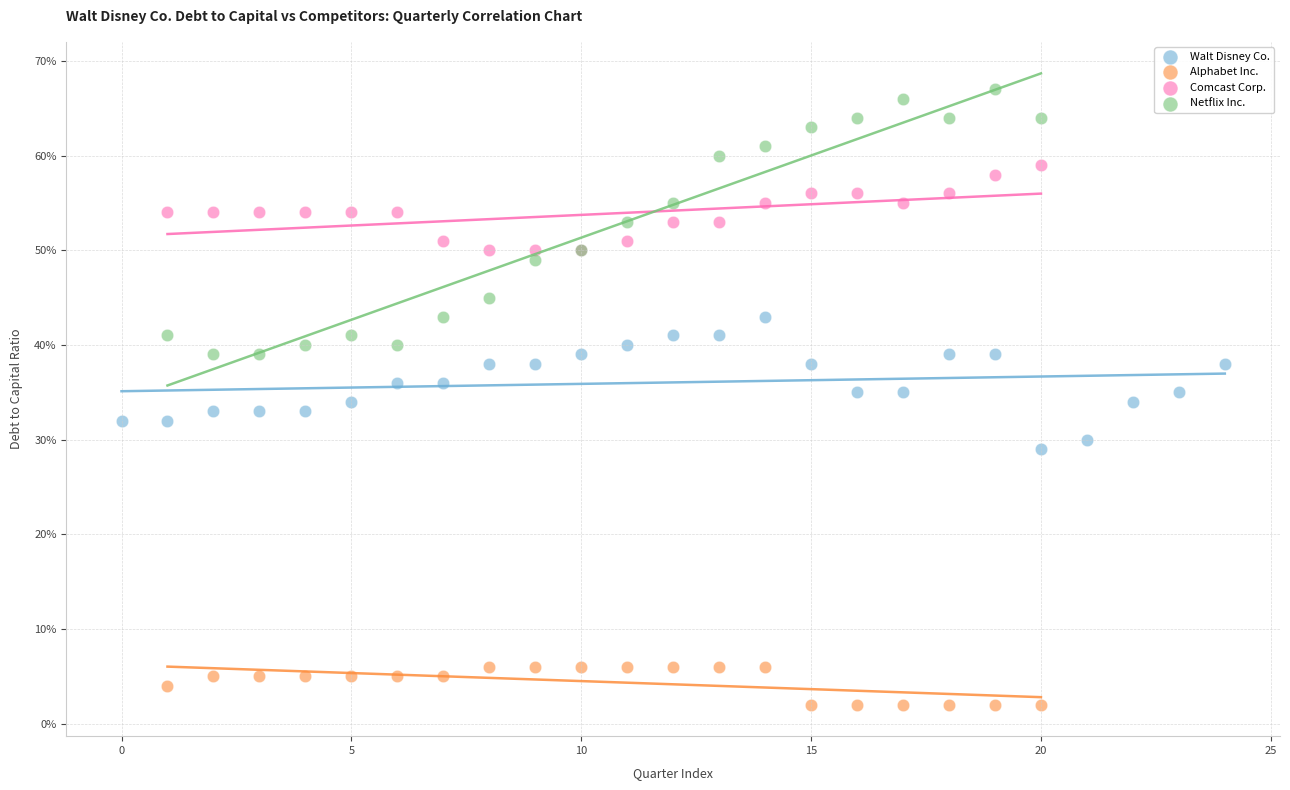

Which series reaches the maximum Y coordinate?

Netflix Inc.